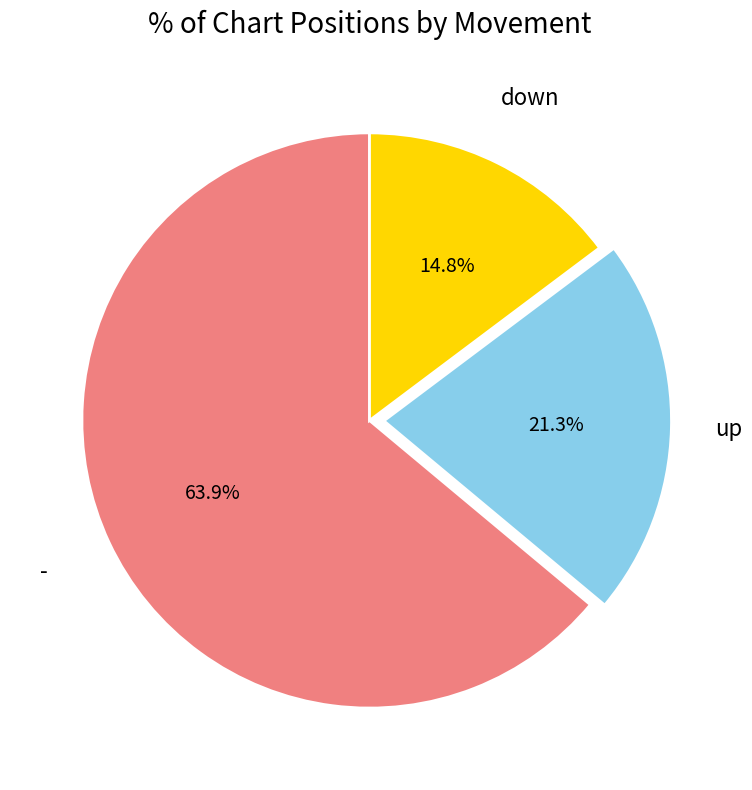

Count the number of slices in the pie.

3